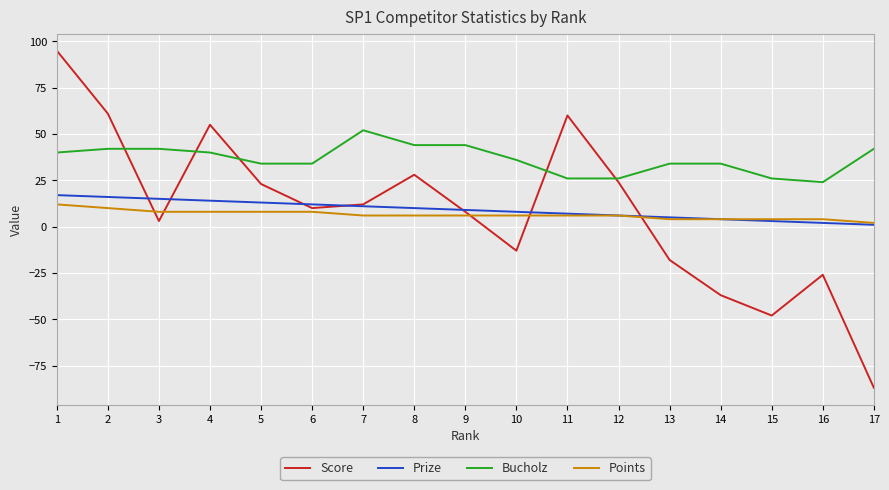

Where do Score and Bucholz first cross each other?

2 and 3